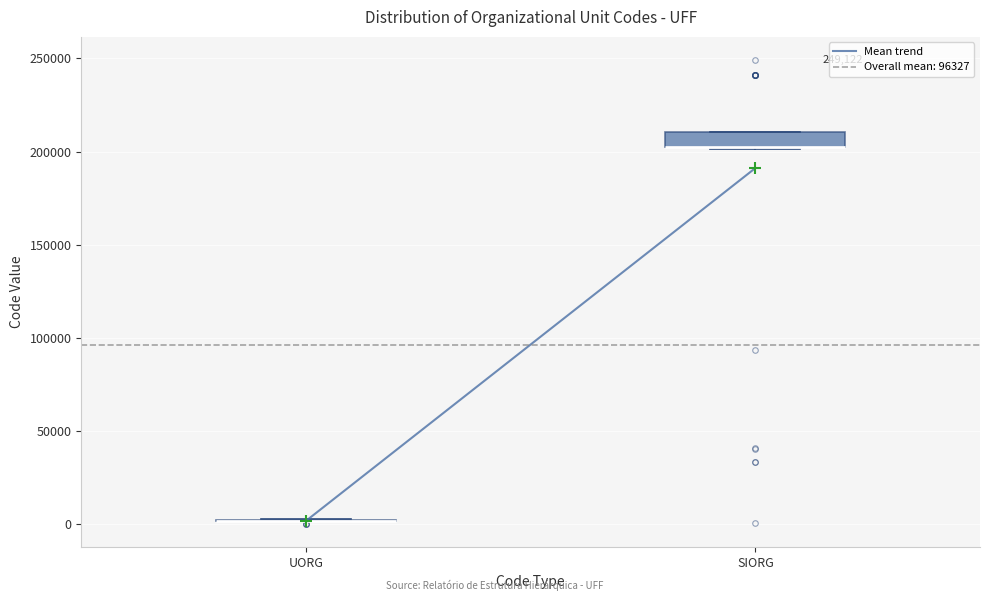

Reading left to right, transcribe this box plot: for each box, give where its median line is, the range the box spans, and where its two whiskers end, as read against the y-axis. The values are not printed on the chart, so give them approximately, as read against the axis.

UORG: box collapsed to a line at 0, whiskers 0 to 0
SIORG: median 205000 (drawn on the box's lower edge), box 200000 to 210000, whiskers 200000 to 210000